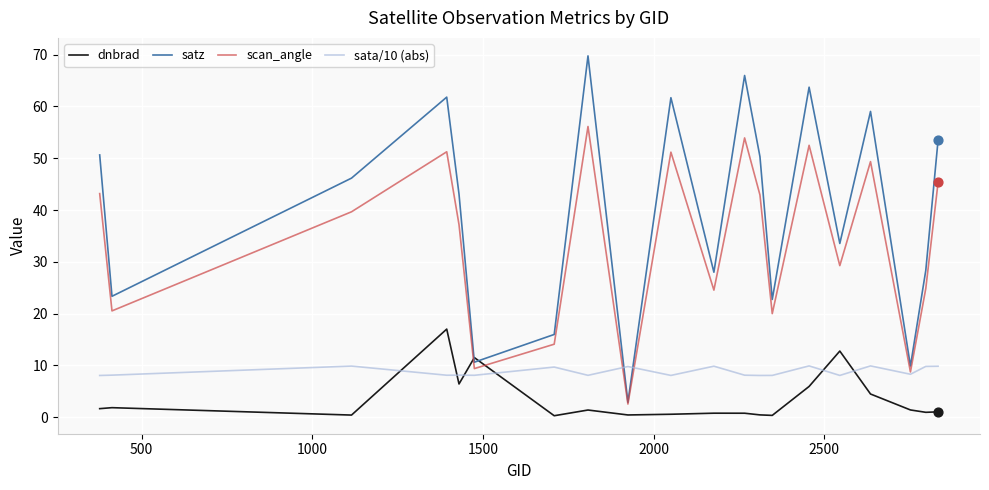

Which series has the largest total across all categories?

satz